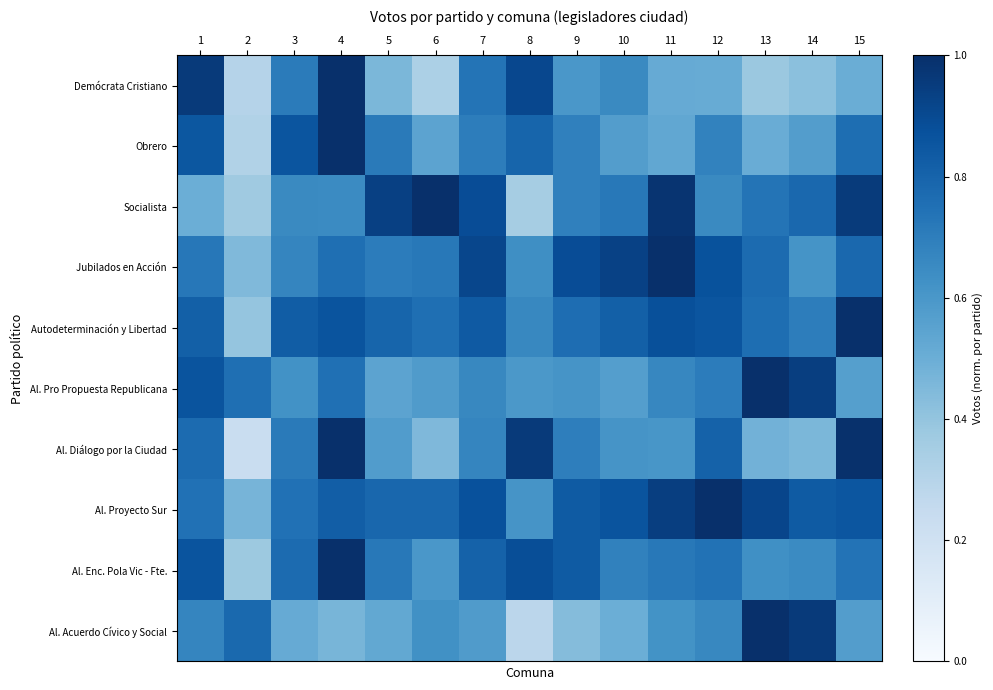

Which category has the highest value across all series?

4